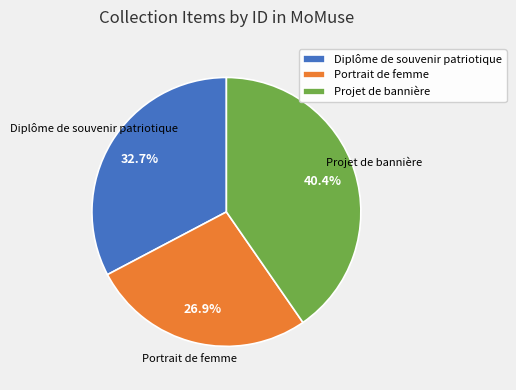

Does Projet de bannière account for over 50% of the chart?

No